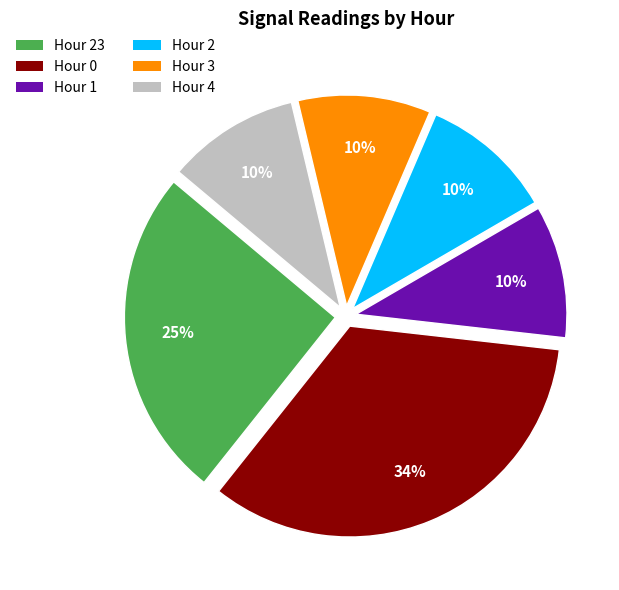

What percentage is the Hour 2 slice, to the nearest percent?

10%